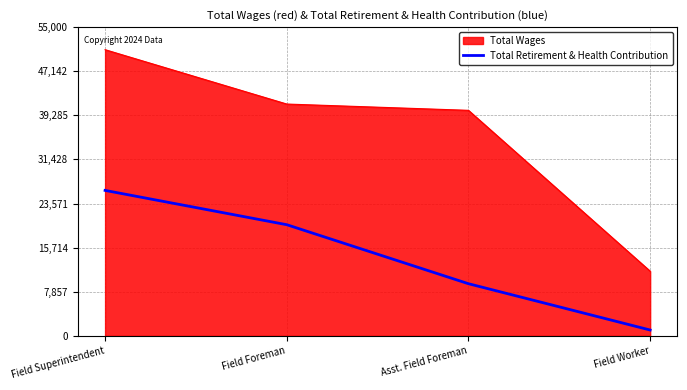

What is the difference between the second highest and minimum values?

18762